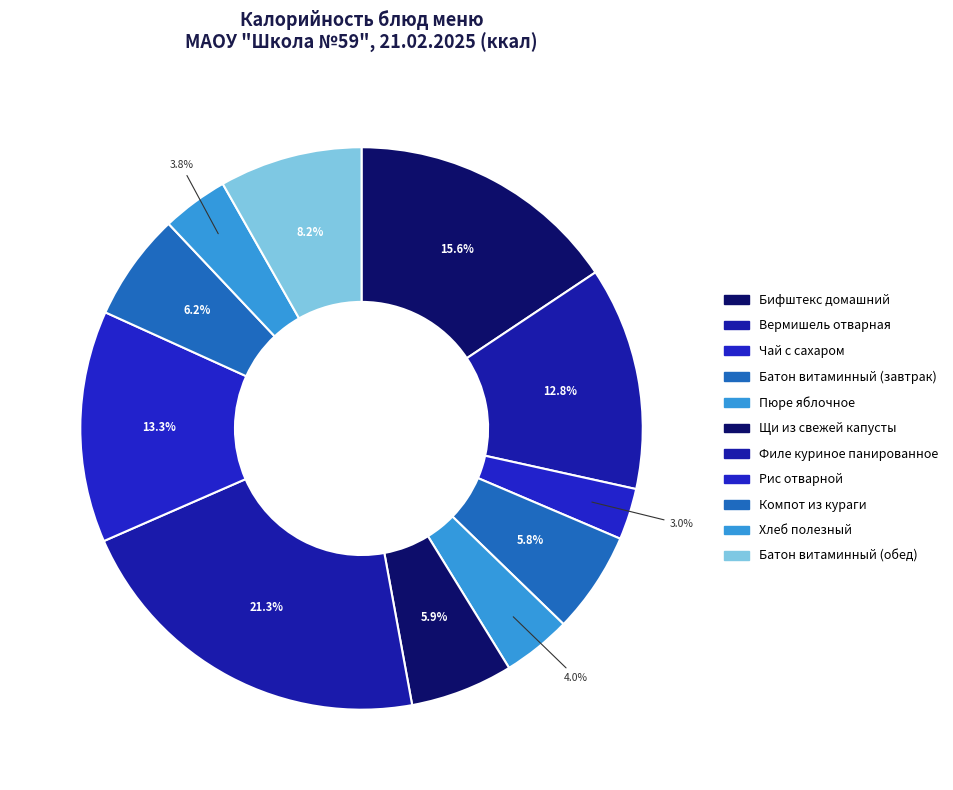

Is the sum of Филе куриное панированное and Рис отварной greater than half?

No